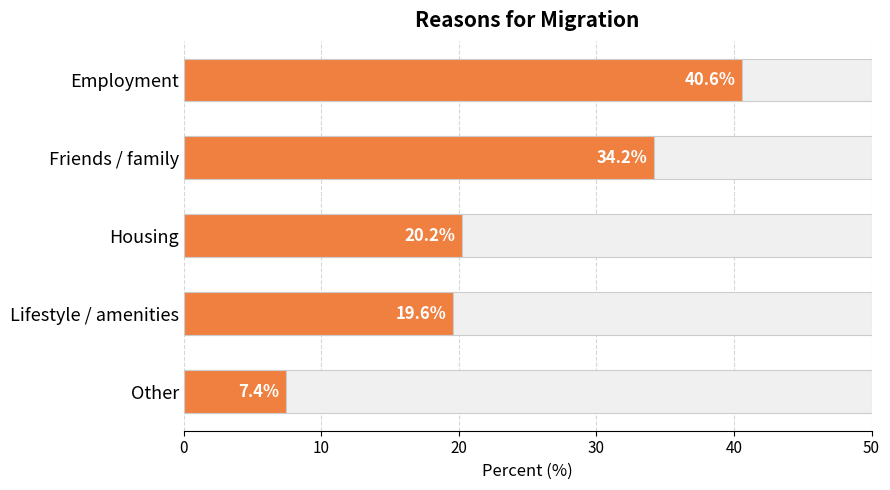

What is the difference between the values at Employment and Other?

33.2